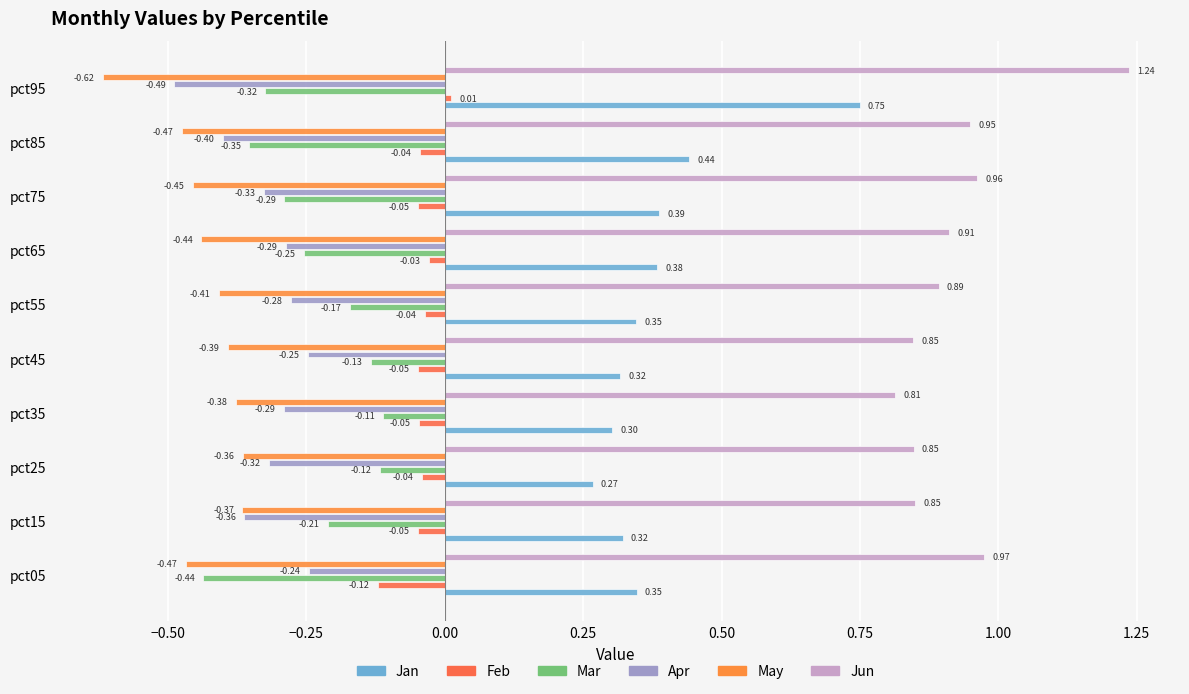

At which category does the chart reach its minimum across all series?

pct95